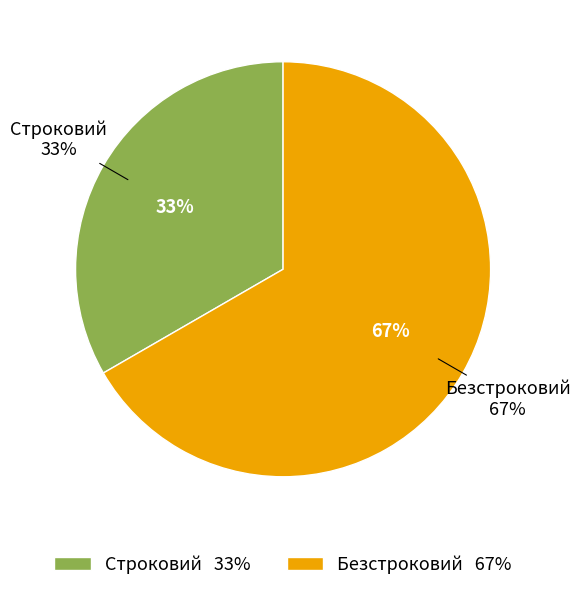

Rank the categories by value from lowest to highest.

Строковий, Безстроковий